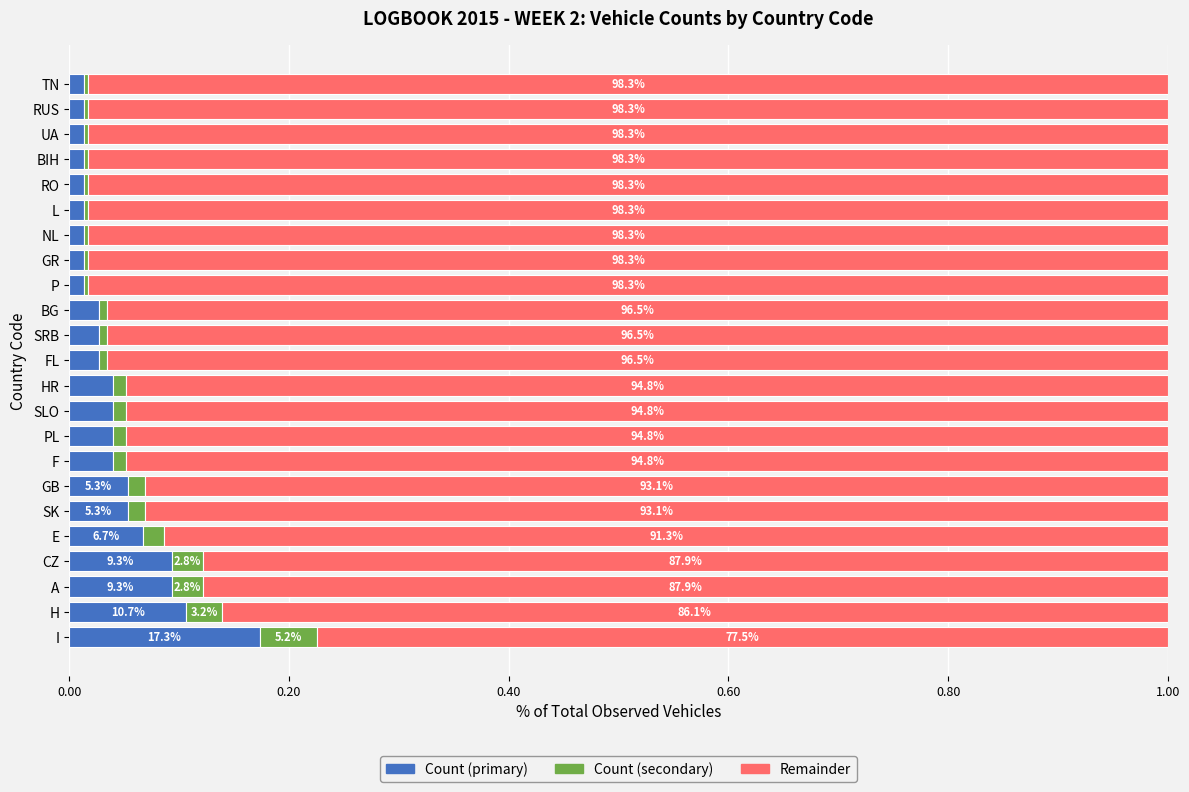

True or false: Count (primary) has a value of 0.1 at H.

True